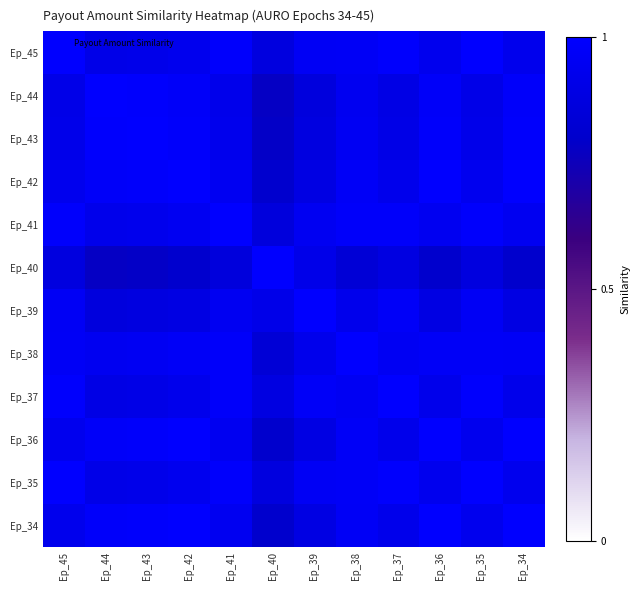

Count the number of categories in the chart.

12